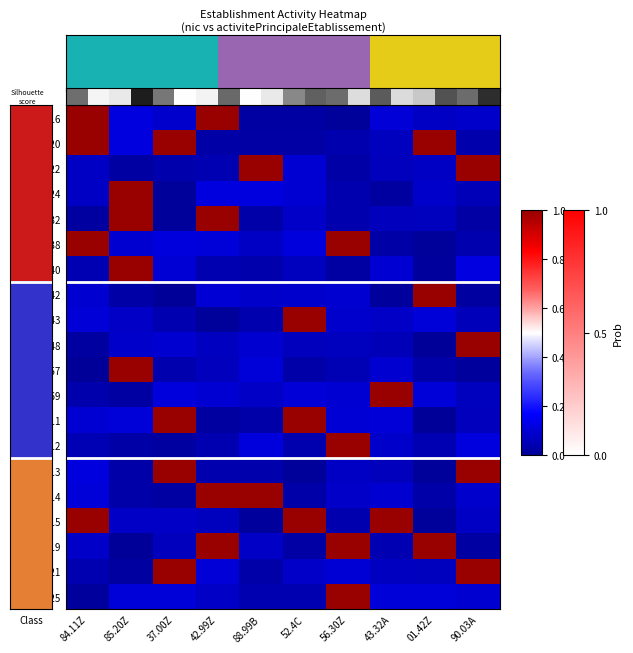

Reading right to left, extract all data points from this chart.

00016: 90.03A=0.1	01.42Z=0.1	43.32A=0.1	56.30Z=0.0	52.4C=0.0	88.99B=0.0	42.99Z=1.0	37.00Z=0.1	85.20Z=0.1	84.11Z=1.0
00020: 90.03A=0.0	01.42Z=1.0	43.32A=0.1	56.30Z=0.0	52.4C=0.0	88.99B=0.0	42.99Z=0.0	37.00Z=1.0	85.20Z=0.1	84.11Z=1.0
00022: 90.03A=1.0	01.42Z=0.1	43.32A=0.1	56.30Z=0.0	52.4C=0.1	88.99B=1.0	42.99Z=0.0	37.00Z=0.0	85.20Z=0.0	84.11Z=0.1
00024: 90.03A=0.0	01.42Z=0.0	43.32A=0.1	56.30Z=0.0	52.4C=0.0	88.99B=0.1	42.99Z=0.1	37.00Z=0.0	85.20Z=1.0	84.11Z=0.0
00032: 90.03A=0.0	01.42Z=0.1	43.32A=0.1	56.30Z=0.0	52.4C=0.1	88.99B=0.0	42.99Z=1.0	37.00Z=0.0	85.20Z=1.0	84.11Z=0.0
00038: 90.03A=0.0	01.42Z=0.0	43.32A=0.0	56.30Z=1.0	52.4C=0.1	88.99B=0.1	42.99Z=0.1	37.00Z=0.1	85.20Z=0.1	84.11Z=1.0
00040: 90.03A=0.1	01.42Z=0.0	43.32A=0.1	56.30Z=0.0	52.4C=0.1	88.99B=0.0	42.99Z=0.0	37.00Z=0.1	85.20Z=1.0	84.11Z=0.0
00042: 90.03A=0.0	01.42Z=1.0	43.32A=0.0	56.30Z=0.1	52.4C=0.1	88.99B=0.1	42.99Z=0.1	37.00Z=0.0	85.20Z=0.0	84.11Z=0.1
00043: 90.03A=0.1	01.42Z=0.1	43.32A=0.1	56.30Z=0.1	52.4C=1.0	88.99B=0.0	42.99Z=0.0	37.00Z=0.0	85.20Z=0.1	84.11Z=0.1
00048: 90.03A=1.0	01.42Z=0.0	43.32A=0.1	56.30Z=0.1	52.4C=0.1	88.99B=0.1	42.99Z=0.1	37.00Z=0.1	85.20Z=0.1	84.11Z=0.0
00057: 90.03A=0.1	01.42Z=0.1	43.32A=0.0	56.30Z=0.0	52.4C=0.1	88.99B=0.1	42.99Z=0.1	37.00Z=0.0	85.20Z=1.0	84.11Z=0.1
00069: 90.03A=0.1	01.42Z=0.1	43.32A=1.0	56.30Z=0.1	52.4C=0.1	88.99B=0.1	42.99Z=0.1	37.00Z=0.1	85.20Z=0.0	84.11Z=0.0
00011: 90.03A=0.1	01.42Z=0.0	43.32A=0.1	56.30Z=0.1	52.4C=1.0	88.99B=0.0	42.99Z=0.0	37.00Z=1.0	85.20Z=0.1	84.11Z=0.1
00012: 90.03A=0.1	01.42Z=0.0	43.32A=0.1	56.30Z=1.0	52.4C=0.0	88.99B=0.1	42.99Z=0.0	37.00Z=0.0	85.20Z=0.0	84.11Z=0.1
00013: 90.03A=1.0	01.42Z=0.1	43.32A=0.1	56.30Z=0.1	52.4C=0.1	88.99B=0.0	42.99Z=0.1	37.00Z=1.0	85.20Z=0.0	84.11Z=0.0
00014: 90.03A=0.1	01.42Z=0.0	43.32A=0.1	56.30Z=0.1	52.4C=0.0	88.99B=1.0	42.99Z=1.0	37.00Z=0.0	85.20Z=0.0	84.11Z=0.1
00015: 90.03A=0.1	01.42Z=0.0	43.32A=1.0	56.30Z=0.0	52.4C=1.0	88.99B=0.0	42.99Z=0.1	37.00Z=0.1	85.20Z=0.1	84.11Z=1.0
00019: 90.03A=0.0	01.42Z=1.0	43.32A=0.0	56.30Z=1.0	52.4C=0.0	88.99B=0.1	42.99Z=1.0	37.00Z=0.1	85.20Z=0.0	84.11Z=0.1
00021: 90.03A=1.0	01.42Z=0.0	43.32A=0.1	56.30Z=0.1	52.4C=0.0	88.99B=0.0	42.99Z=0.0	37.00Z=1.0	85.20Z=0.0	84.11Z=0.1
00025: 90.03A=0.1	01.42Z=0.1	43.32A=0.1	56.30Z=1.0	52.4C=0.0	88.99B=0.0	42.99Z=0.1	37.00Z=0.1	85.20Z=0.1	84.11Z=0.0